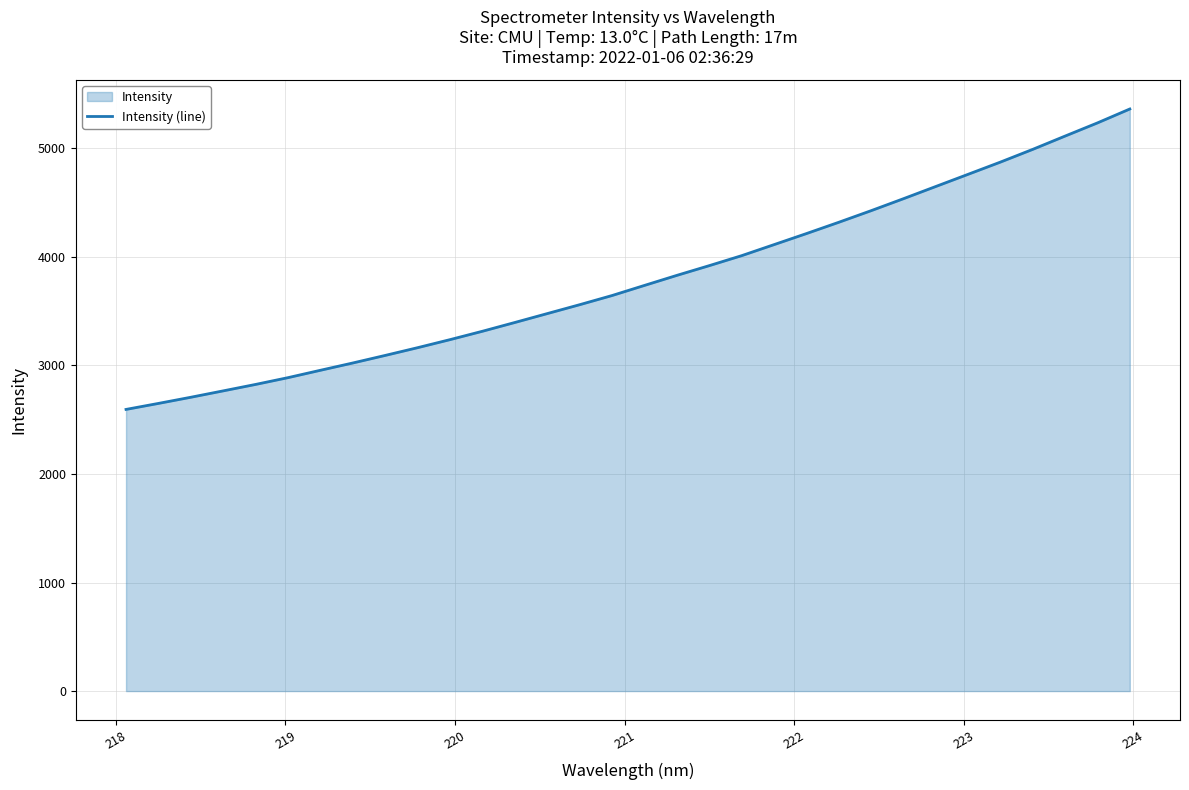

What is the maximum value shown in the chart?

5363.3